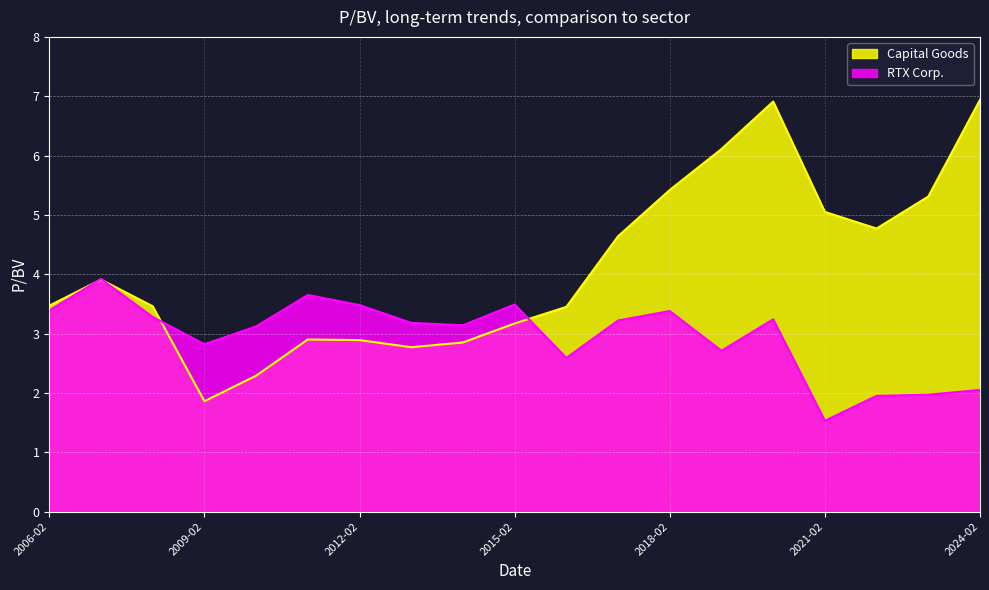

Which series has the widest spread of values?

Capital Goods